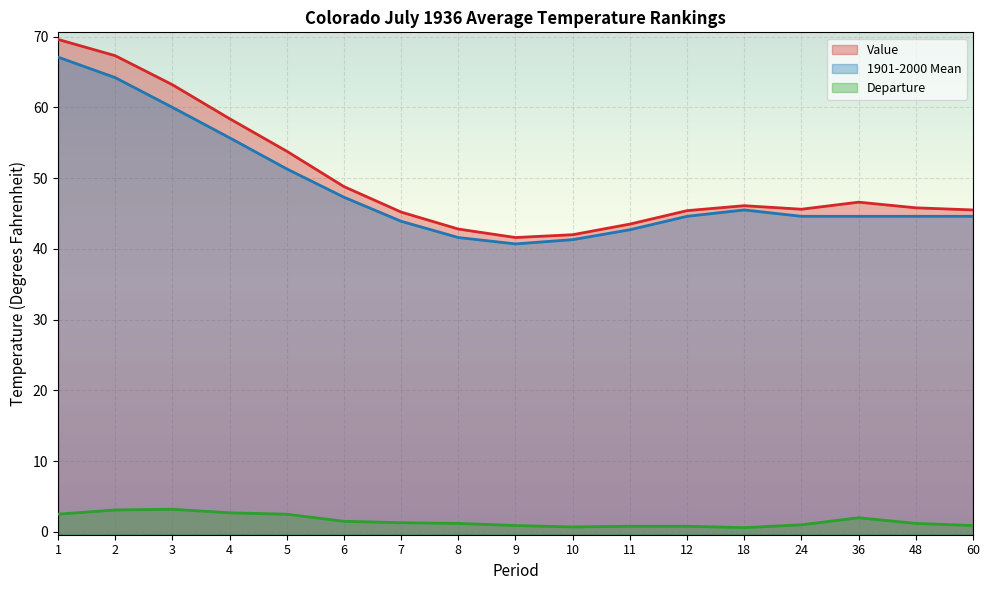

True or false: Departure has a value of 1.2 at 48.

True